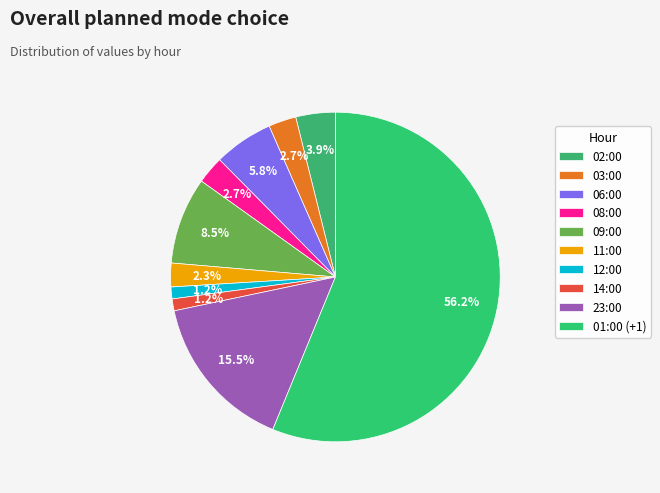

To the nearest percent, what percentage of the pie is 14:00?

1%